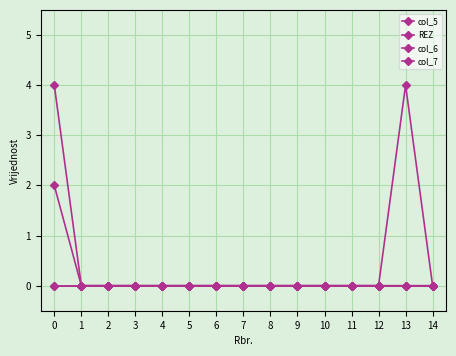

Reading left to right, list all the values displayed in this chart.

col_5: 0	0	0	0	0	0	0	0	0	0	0	0	0	0	0
REZ: 0	0	0	0	0	0	0	0	0	0	0	0	0	0	0
col_6: 4	0	0	0	0	0	0	0	0	0	0	0	0	4	0
col_7: 2	0	0	0	0	0	0	0	0	0	0	0	0	0	0